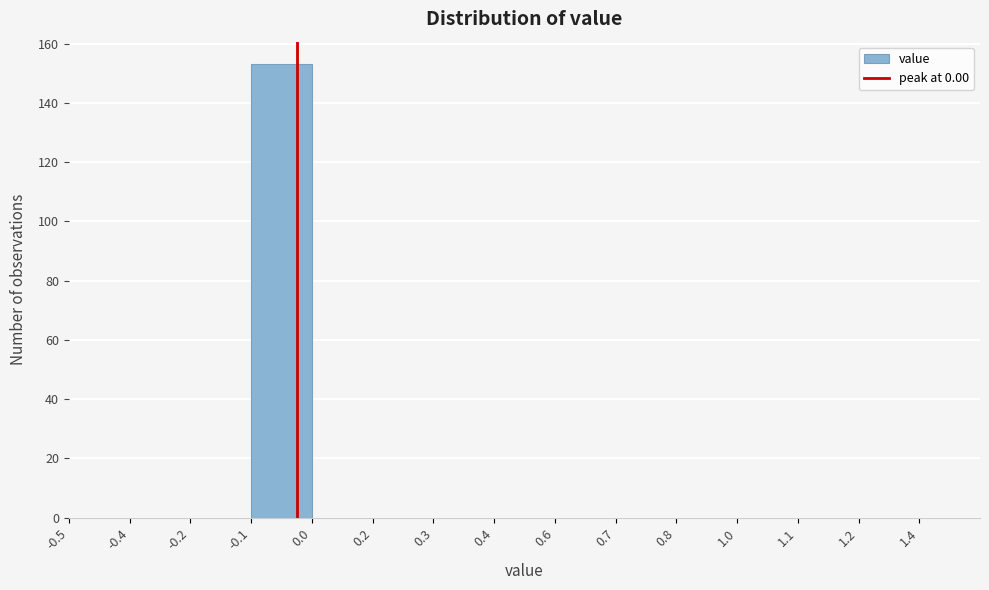

Is it true that the value at -0.1 is 153?

True